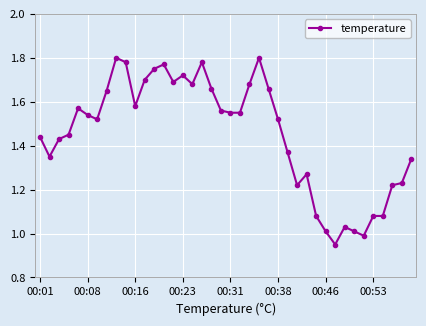

True or false: there are more than 0 points higher than both neighbors.

True